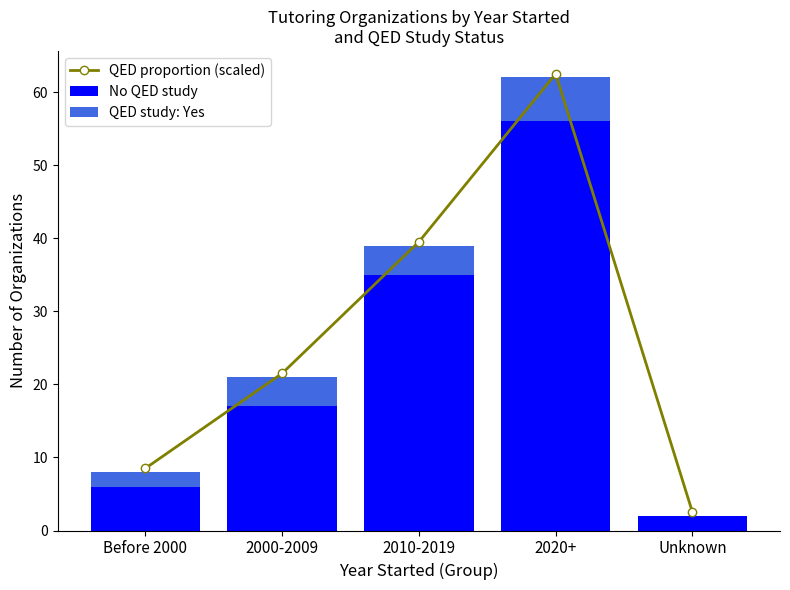

What is the label of the 5th bar from the right?

Before 2000